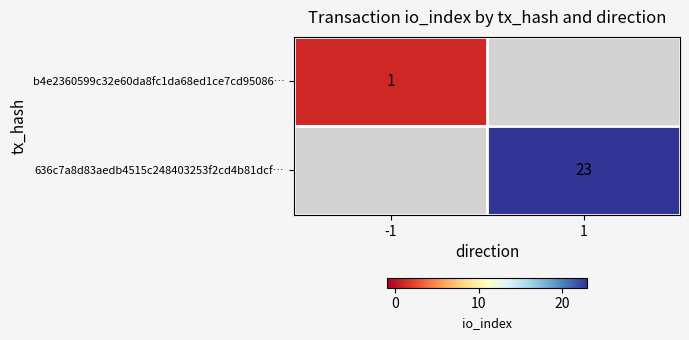

True or false: b4e2360599c32e60da8fc1da68ed1ce7cd95086… has a value of 2 at -1.

False